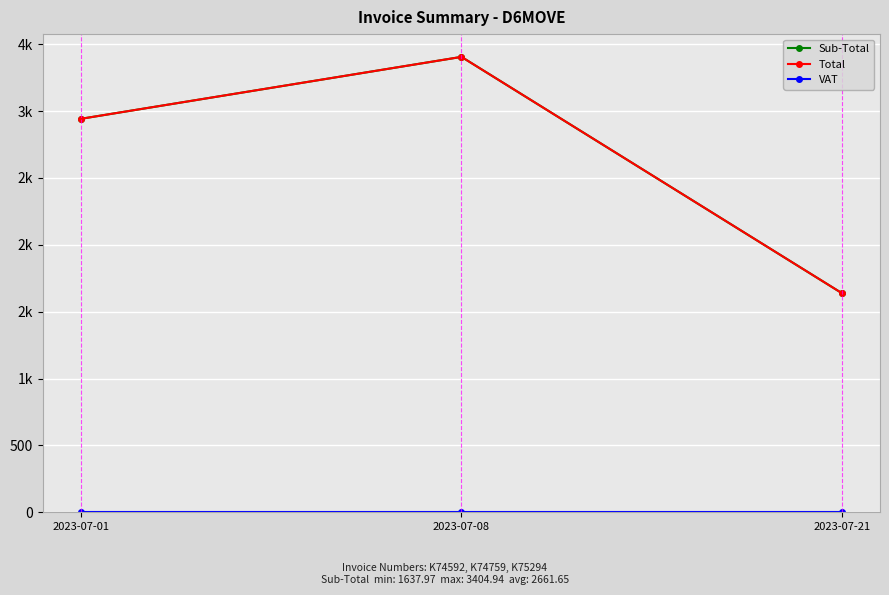

Which has a higher value, 2023-07-21 or 2023-07-08?

2023-07-08